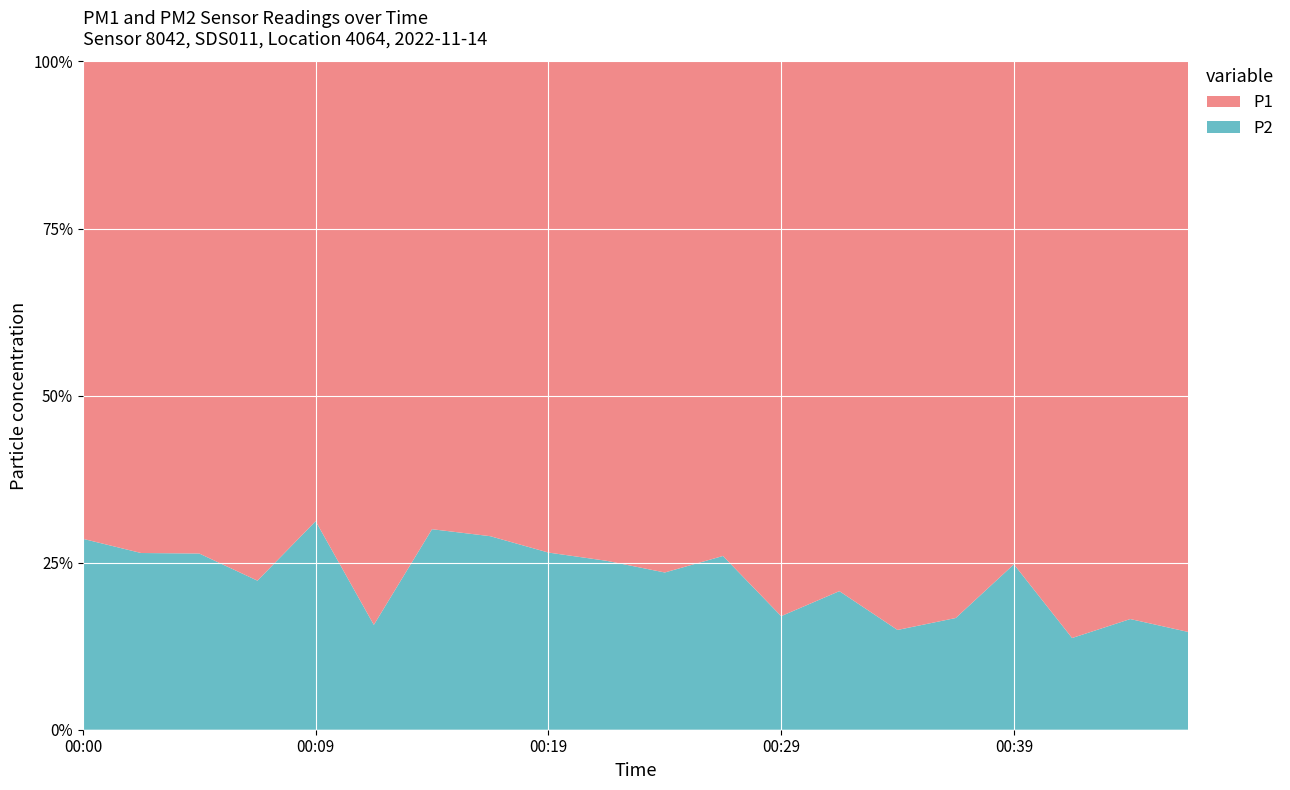

Reading left to right, extract all data points from this chart.

P1: 35.3	38.0	40.1	46.1	30.8	70.8	27.1	27.5	30.8	35.0	41.8	33.3	66.3	50.1	72.9	69.4	32.8	87.7	67.2	75.5
P2: 14.1	13.7	14.4	13.2	13.9	13.2	11.6	11.2	11.1	11.8	12.9	11.7	13.6	13.1	12.8	13.9	10.8	13.9	13.3	12.9